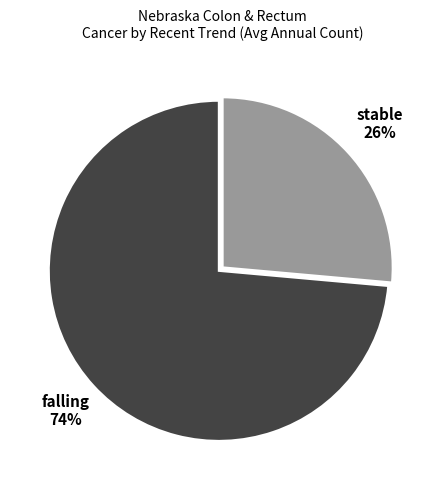

Is there any slice that represents more than half of the pie?

Yes